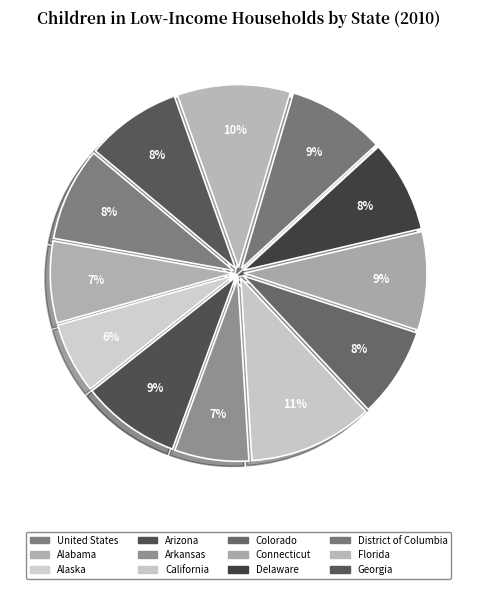

Does Florida account for over 50% of the chart?

No